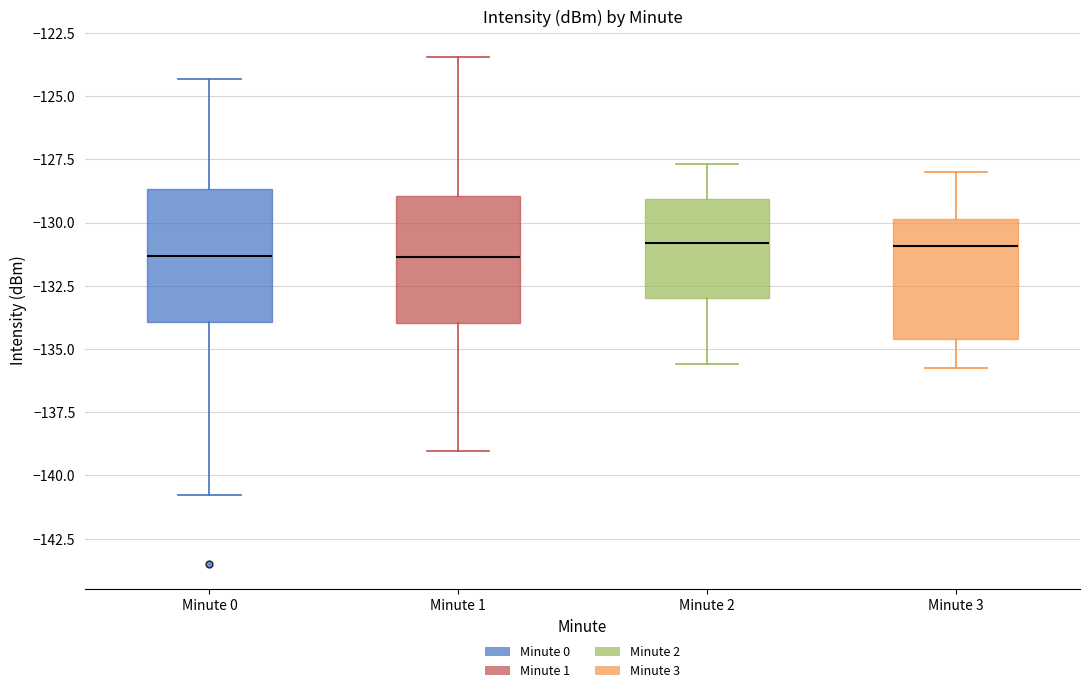

Reading left to right, read every box against the y-axis: the position of its median line, the range the box covers, and the ends of its whiskers. The values are not printed on the chart, so give them approximately, as read against the axis.

Minute 0: median -131.5, box -134.0 to -128.5, whiskers -141.0 to -124.5
Minute 1: median -131.5, box -134.0 to -129.0, whiskers -139.0 to -123.5
Minute 2: median -131.0, box -133.0 to -129.0, whiskers -135.5 to -127.5
Minute 3: median -131.0, box -134.5 to -130.0, whiskers -136.0 to -128.0